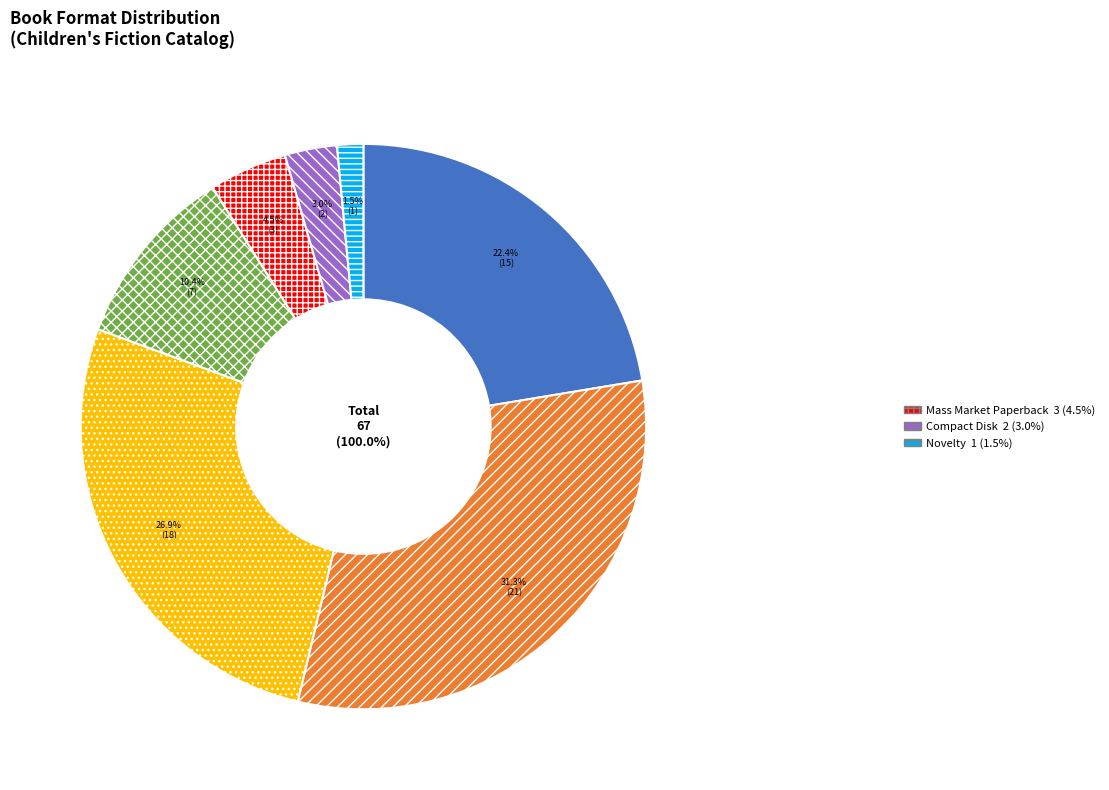

Is Audio Download the majority of the pie?

No